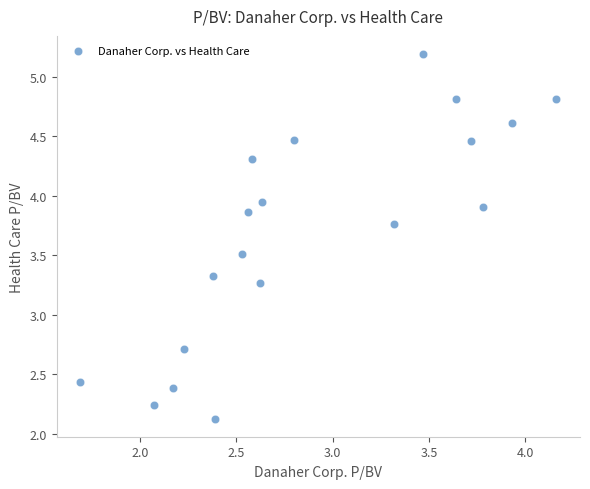

What is the range of X values (max minus min)?

2.5